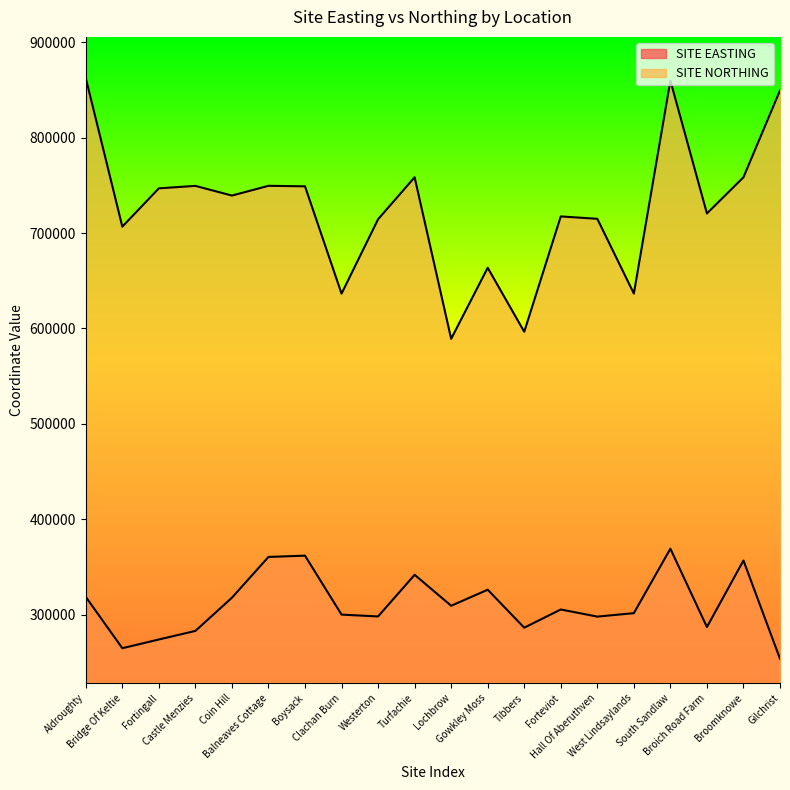

At which label does SITE NORTHING reach its minimum?

Lochbrow